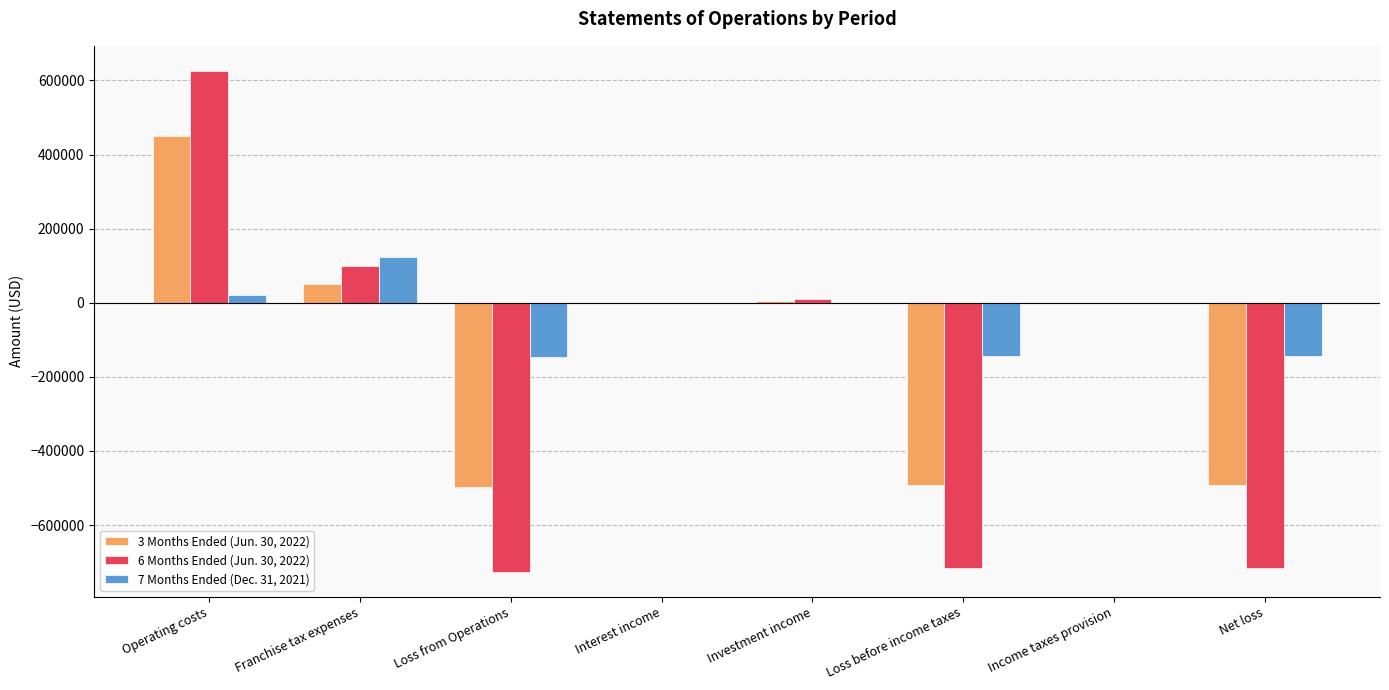

Does the chart contain stacked bars?

No